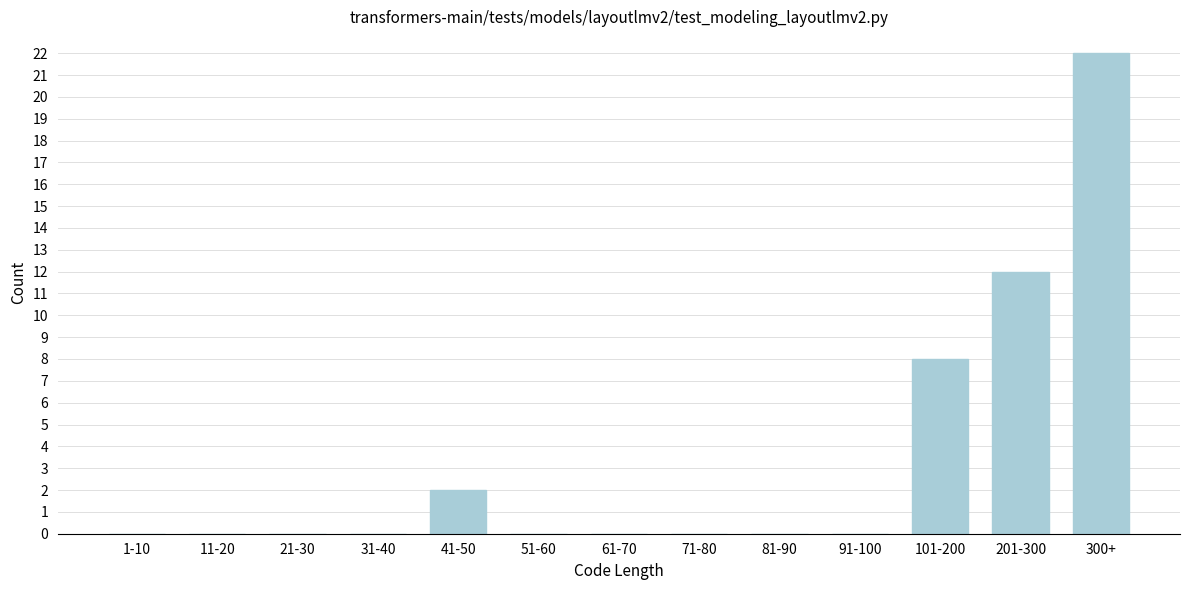

Reading right to left, extract all data points from this chart.

300+=22	201-300=12	101-200=8	91-100=0	81-90=0	71-80=0	61-70=0	51-60=0	41-50=2	31-40=0	21-30=0	11-20=0	1-10=0